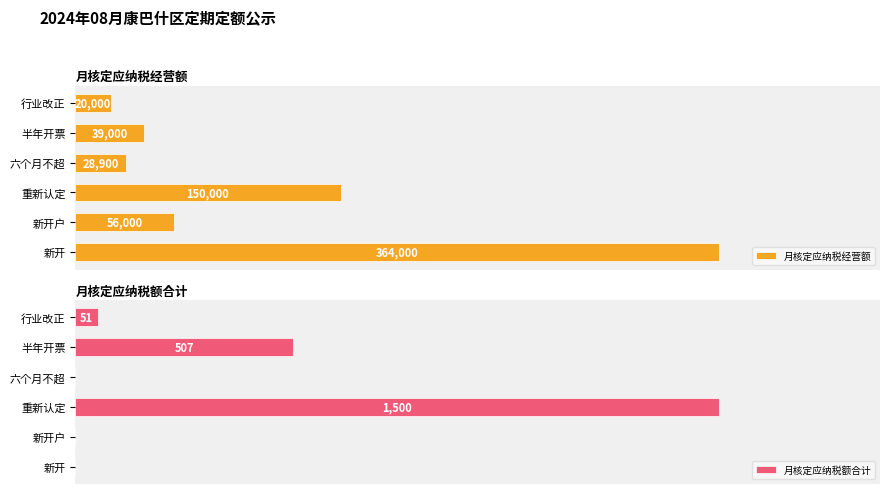

Rank the categories by 月核定应纳税经营额 value from highest to lowest.

新开, 重新认定, 新开户, 半年开票, 六个月不超, 行业改正